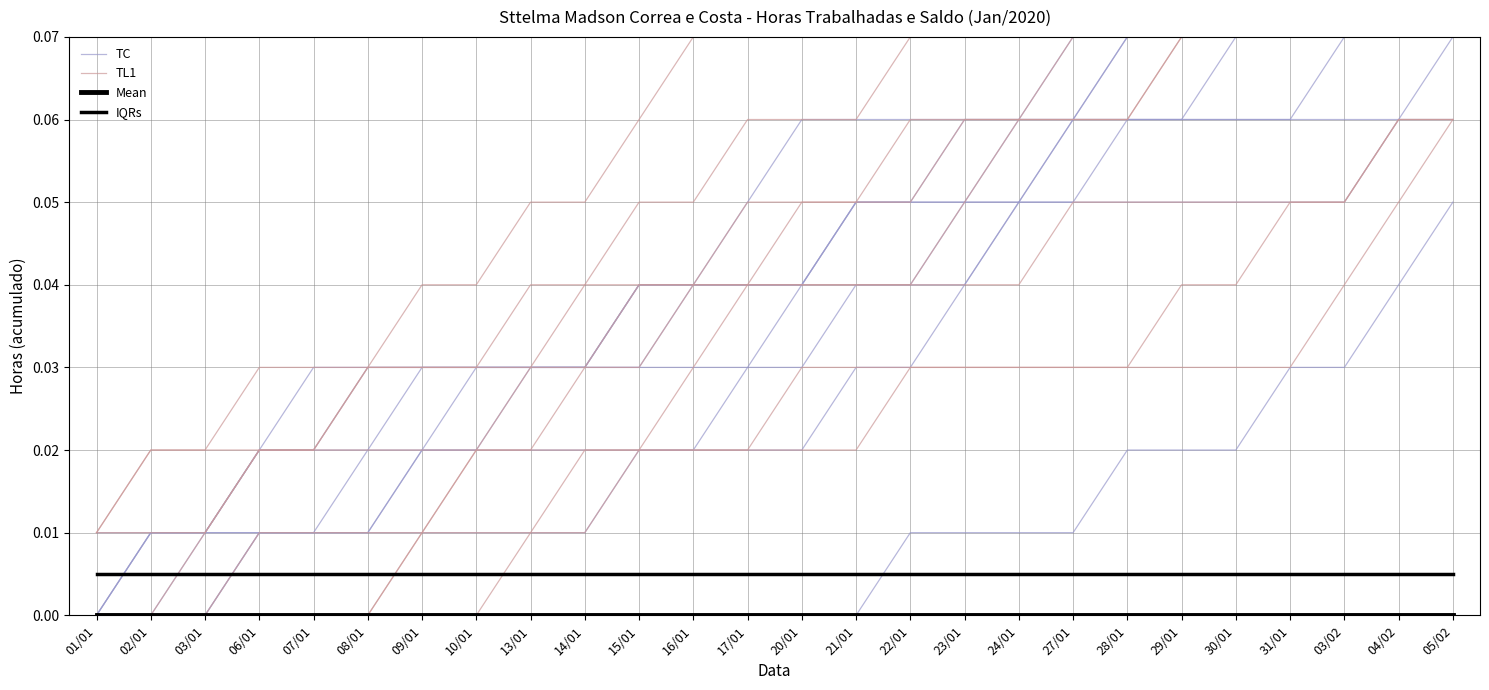

How many intersections are there between TL1 and IQRs?

1